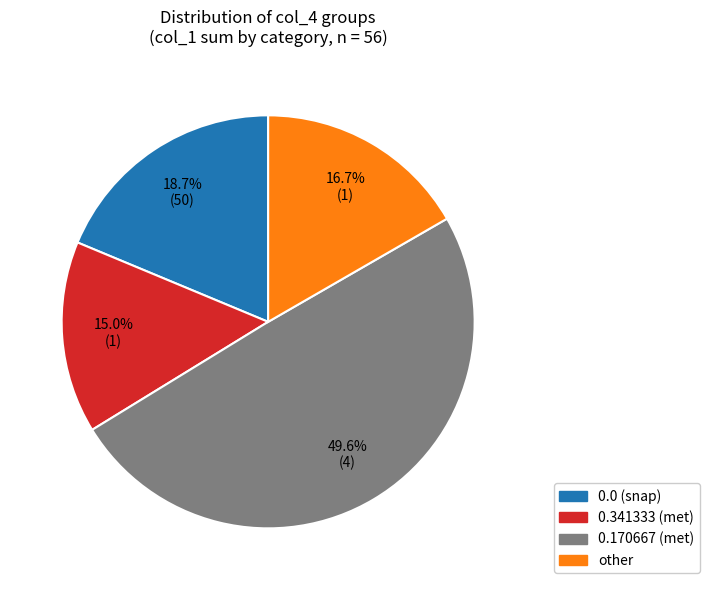

Rank the categories by value from lowest to highest.

0.341333 (met), other, 0.0 (snap), 0.170667 (met)